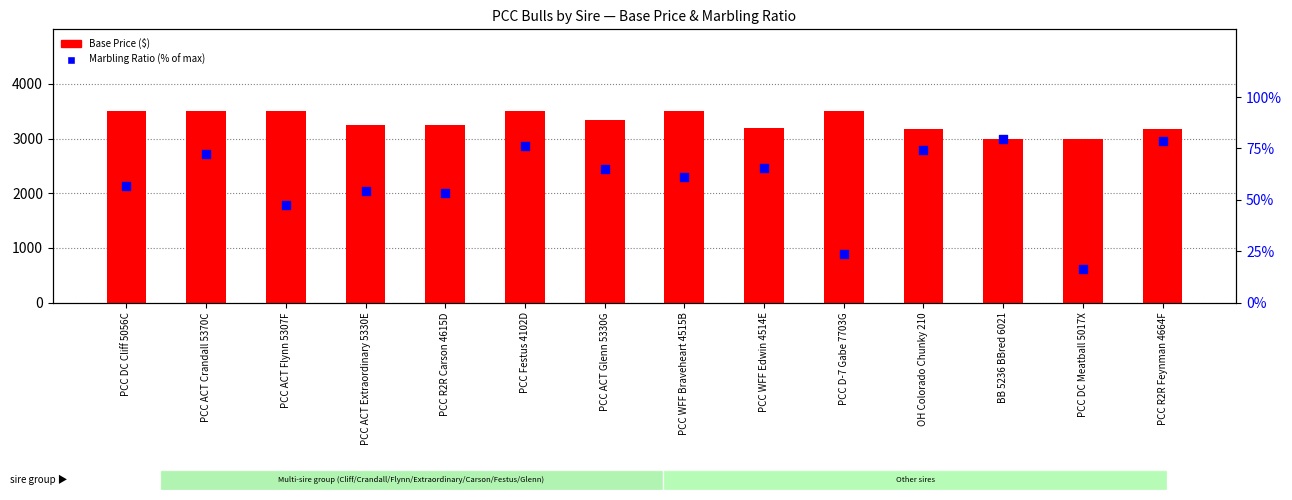

Which series has the largest total across all categories?

Base Price